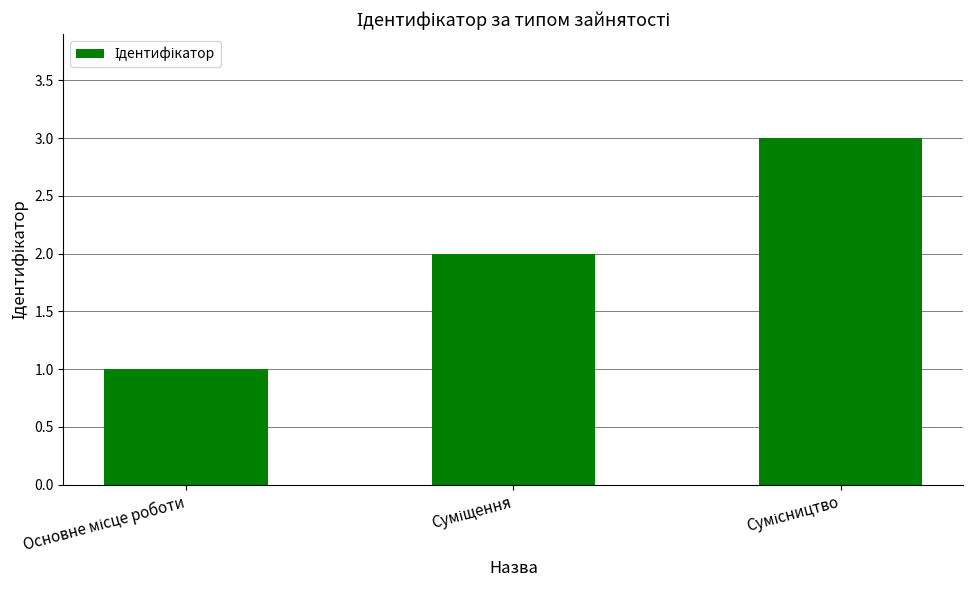

What is the maximum value shown in the chart?

3